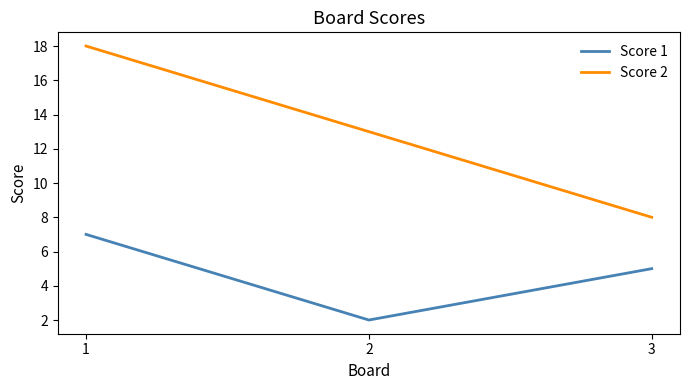

What is the minimum value for Score 2?

8